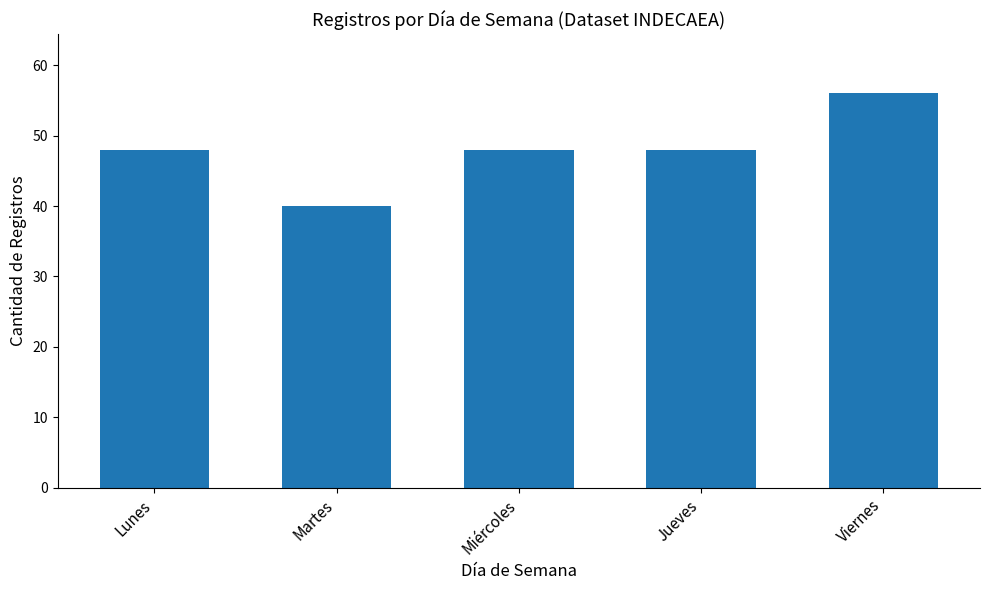

How many series are shown in this chart?

1